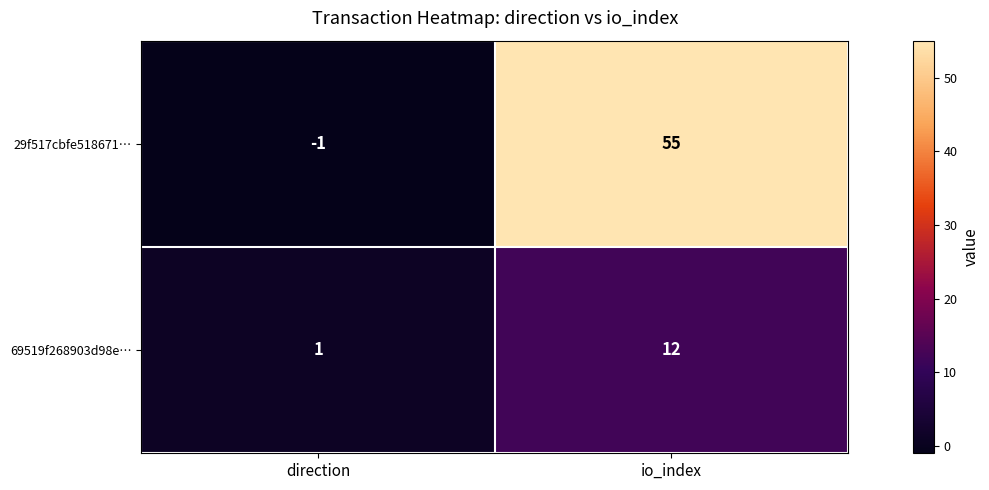

Count the number of data series in this chart.

2